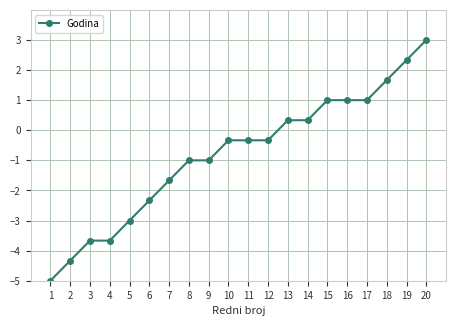

Reading left to right, extract all data points from this chart.

-5.0	-4.3	-3.7	-3.7	-3.0	-2.3	-1.7	-1.0	-1.0	-0.3	-0.3	-0.3	0.3	0.3	1.0	1.0	1.0	1.7	2.3	3.0